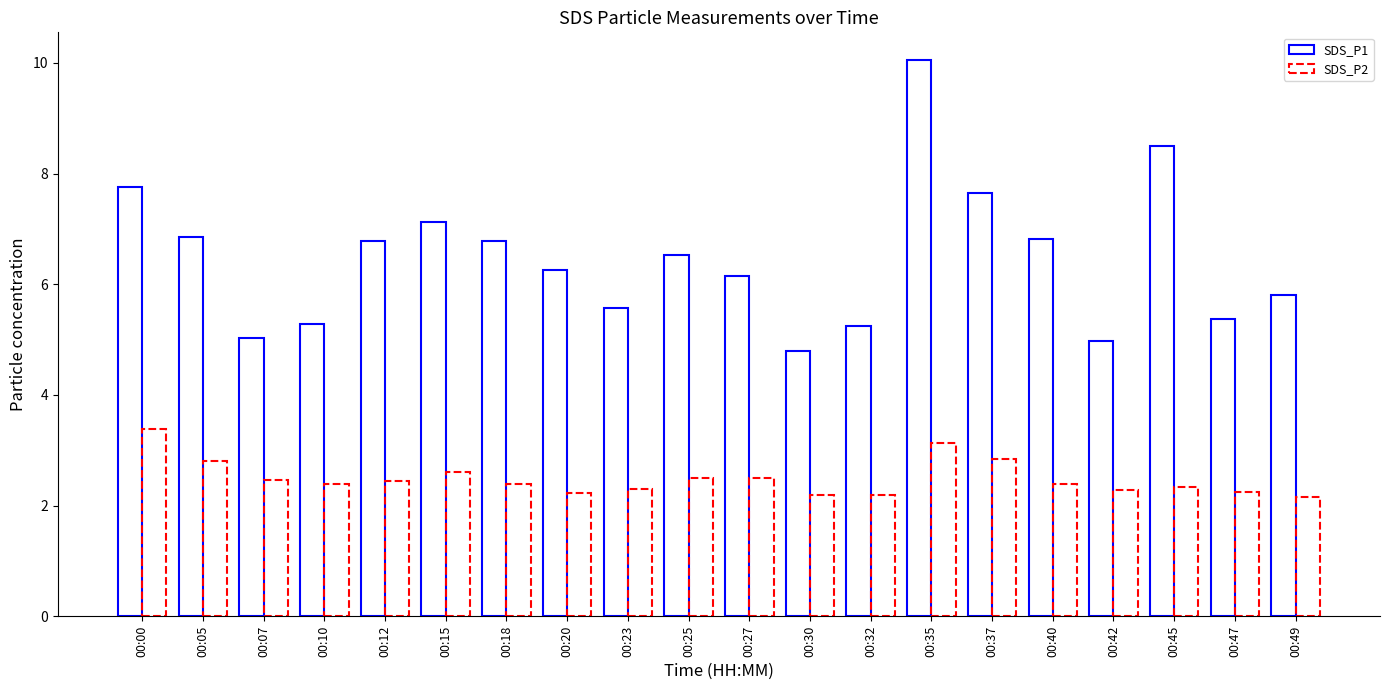

Reading left to right, transcribe all the data shown in this chart.

SDS_P1: 00:00=7.8	00:05=6.8	00:07=5.0	00:10=5.3	00:12=6.8	00:15=7.1	00:18=6.8	00:20=6.2	00:23=5.6	00:25=6.5	00:27=6.2	00:30=4.8	00:32=5.2	00:35=10.1	00:37=7.7	00:40=6.8	00:42=5.0	00:45=8.5	00:47=5.4	00:49=5.8
SDS_P2: 00:00=3.4	00:05=2.8	00:07=2.5	00:10=2.4	00:12=2.5	00:15=2.6	00:18=2.4	00:20=2.2	00:23=2.3	00:25=2.5	00:27=2.5	00:30=2.2	00:32=2.2	00:35=3.1	00:37=2.9	00:40=2.4	00:42=2.3	00:45=2.3	00:47=2.2	00:49=2.1